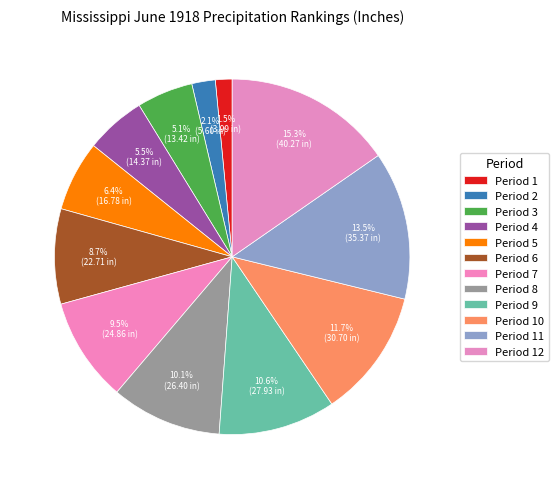

To the nearest percent, what is the combined percentage of Period 10 and Period 12?

27%